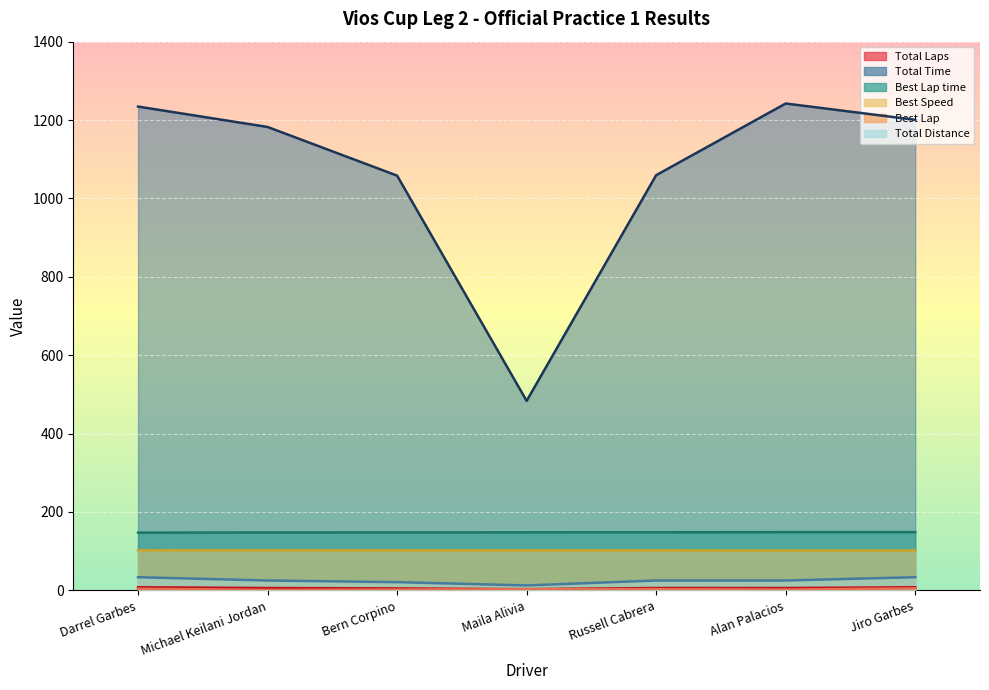

True or false: Best Speed and Best Lap time cross at least once.

False